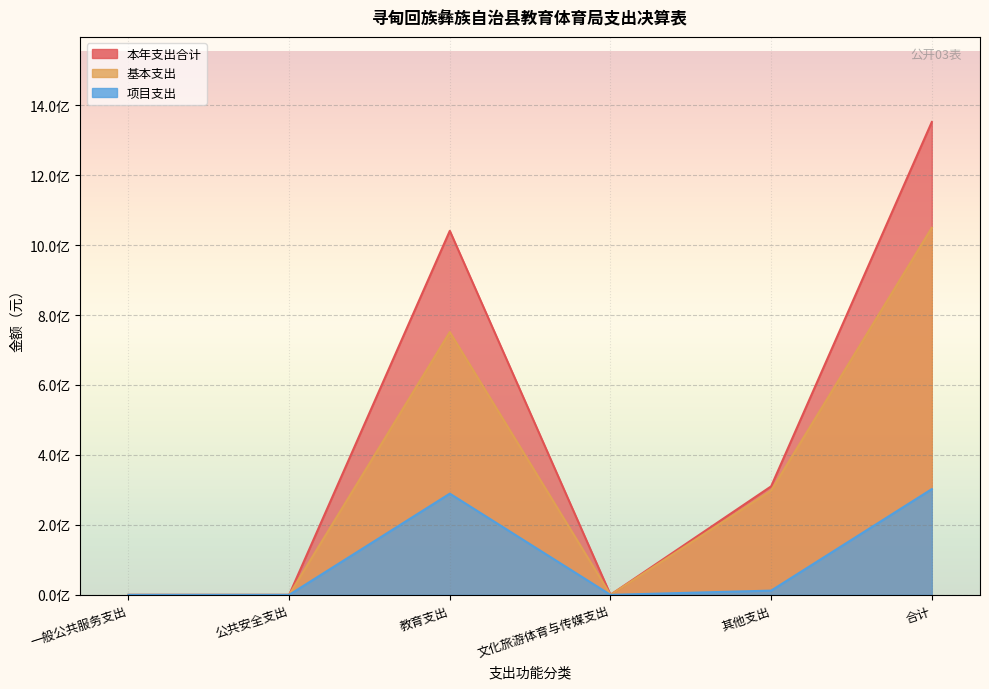

What are all the series names shown in the legend?

本年支出合计, 基本支出, 项目支出